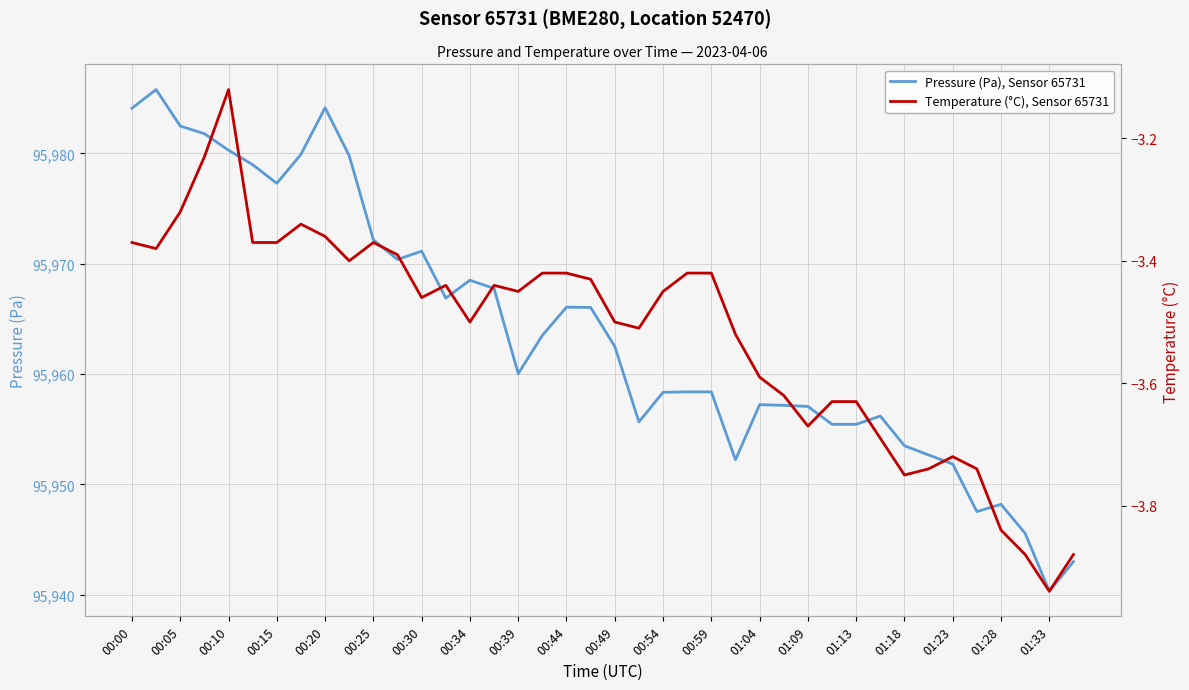

How many lines are shown in the chart?

2